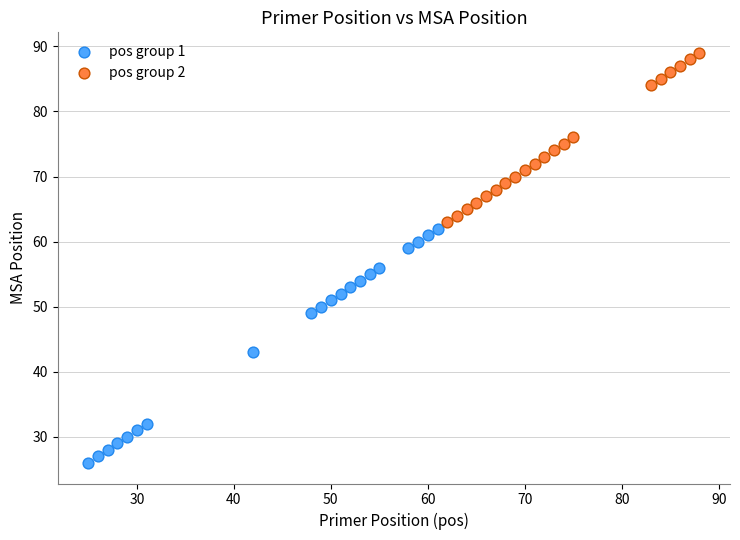

Which series contains the lowest Y value?

pos group 1